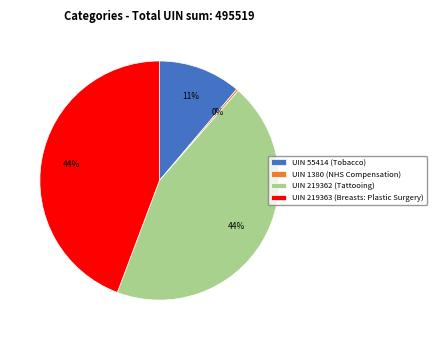

How many segments does this pie chart have?

4